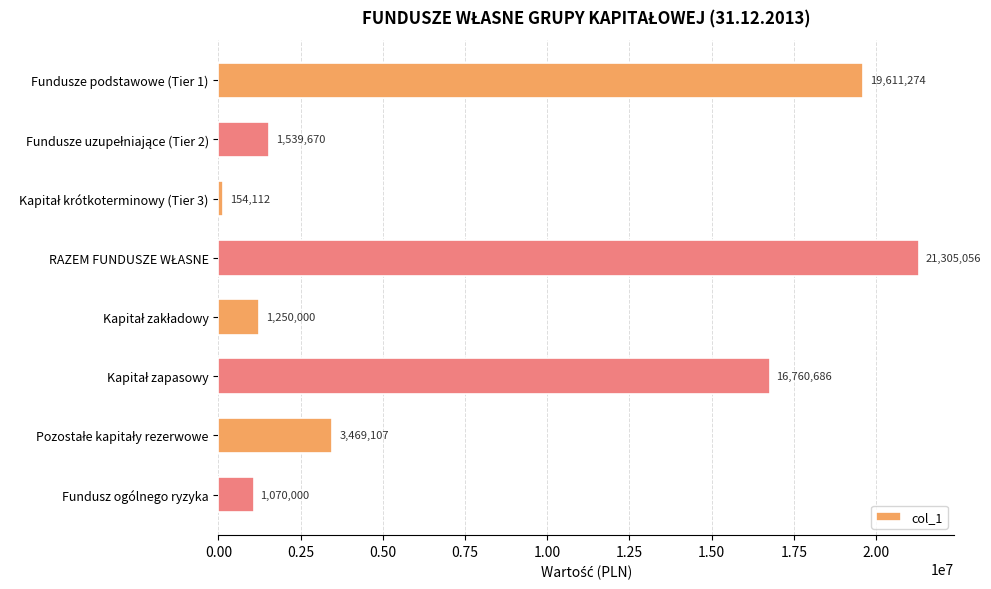

What is the smallest value displayed?

154112